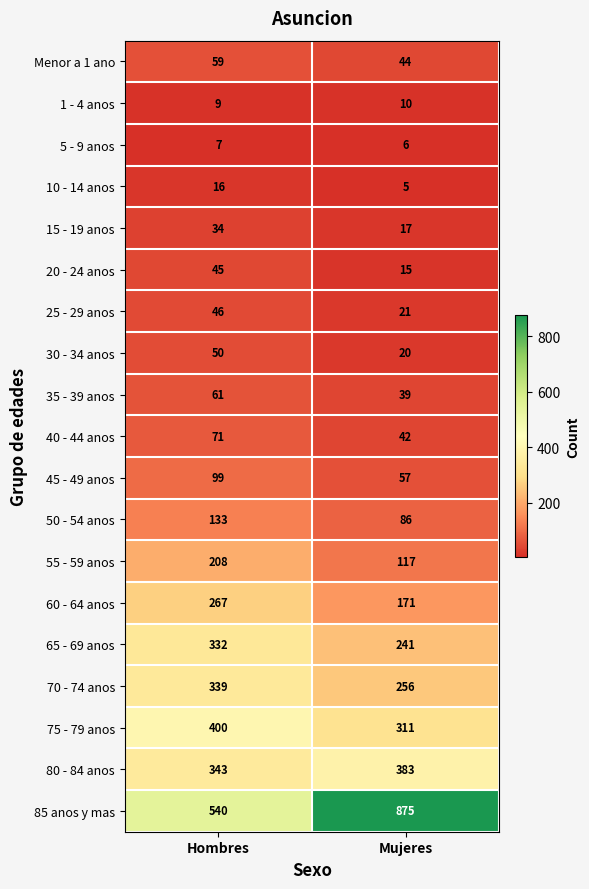

Rank the series at Hombres from highest to lowest value.

85 anos y mas, 75 - 79 anos, 80 - 84 anos, 70 - 74 anos, 65 - 69 anos, 60 - 64 anos, 55 - 59 anos, 50 - 54 anos, 45 - 49 anos, 40 - 44 anos, 35 - 39 anos, Menor a 1 ano, 30 - 34 anos, 25 - 29 anos, 20 - 24 anos, 15 - 19 anos, 10 - 14 anos, 1 - 4 anos, 5 - 9 anos